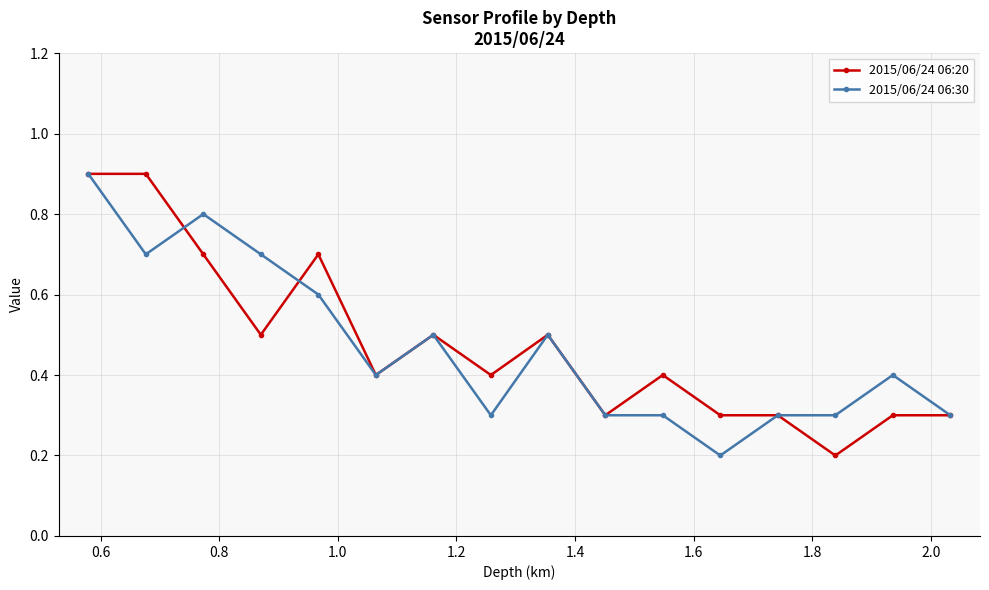

What is the maximum value for 2015/06/24 06:20?

0.9